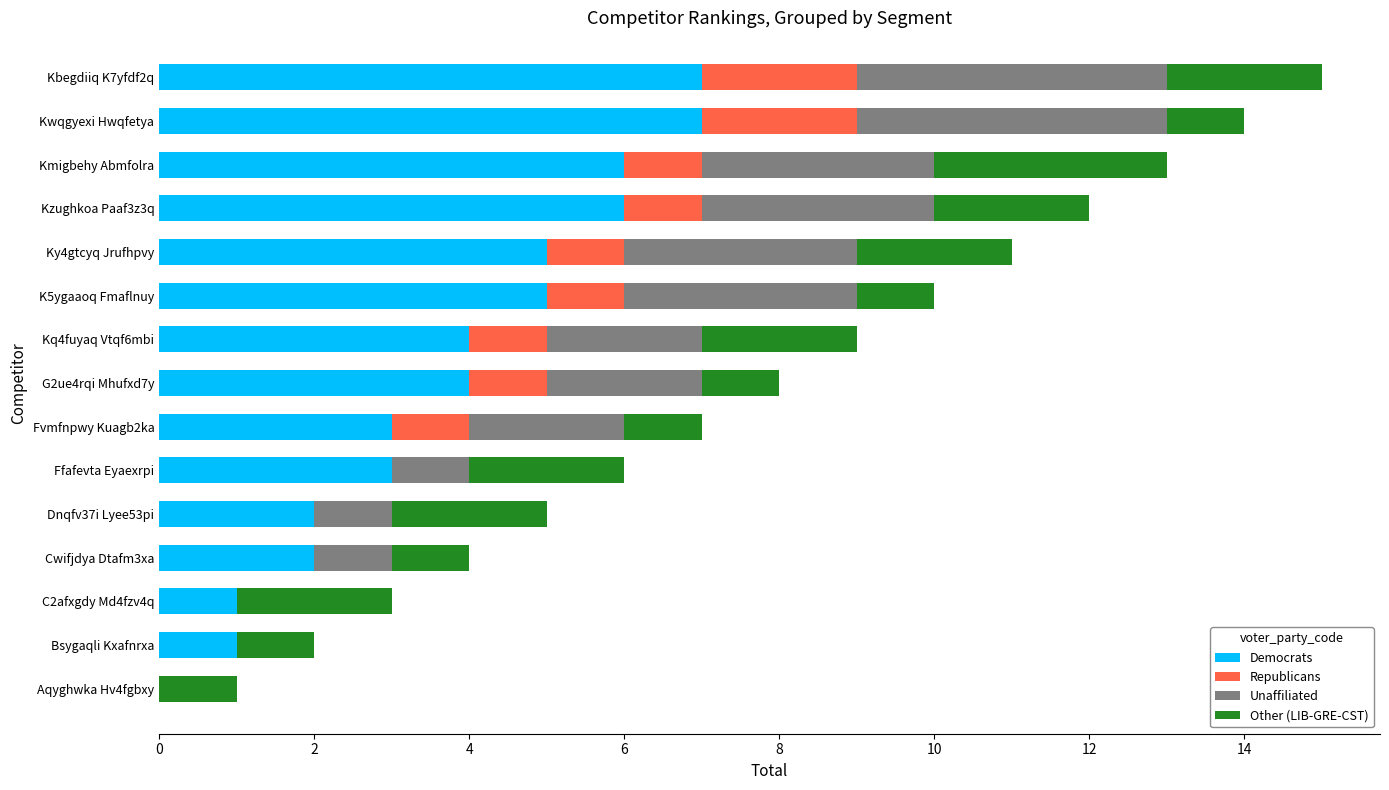

What is the approximate value of Democrats at Ffafevta Eyaexrpi?

3